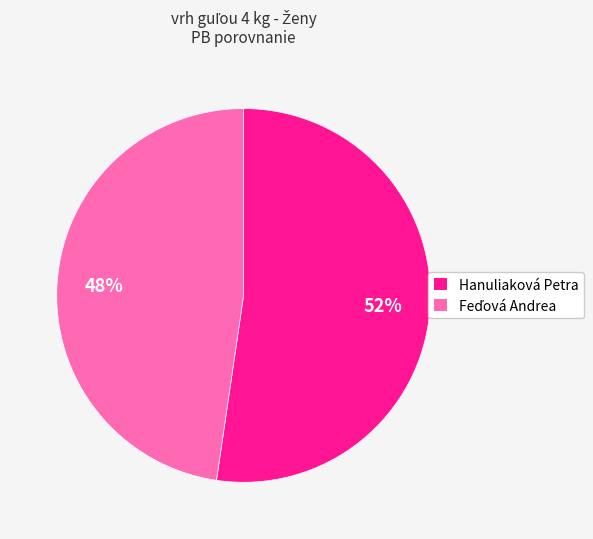

How many segments does this pie chart have?

2